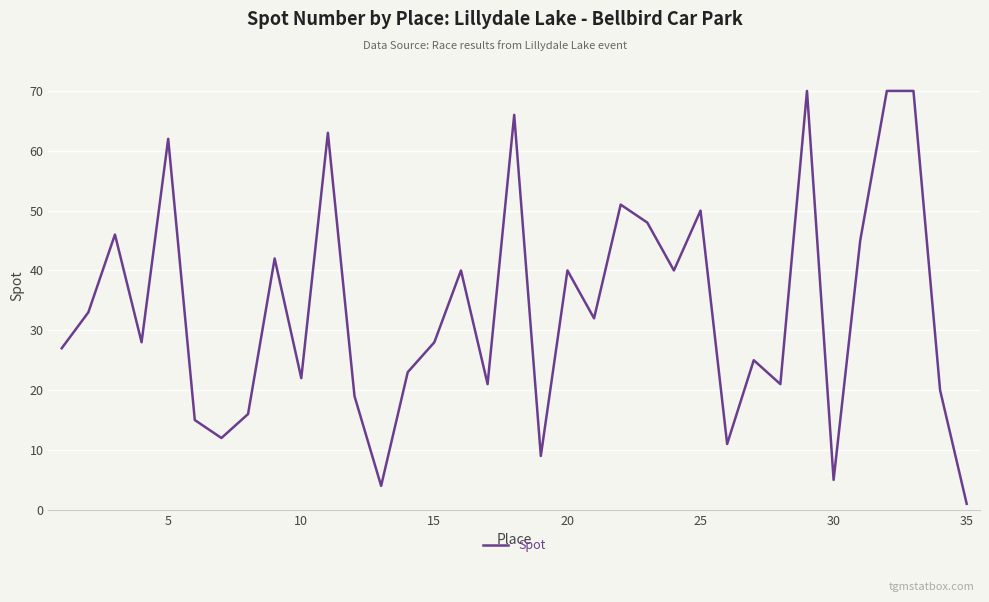

What is the maximum value shown in the chart?

70